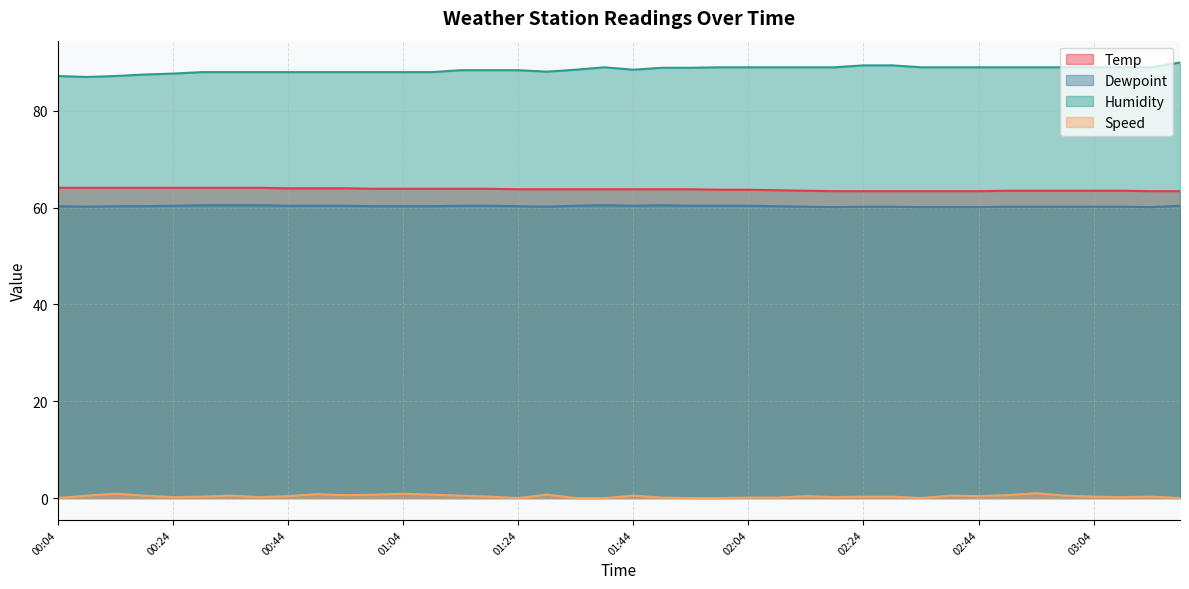

What is the maximum value for Speed?

1.0